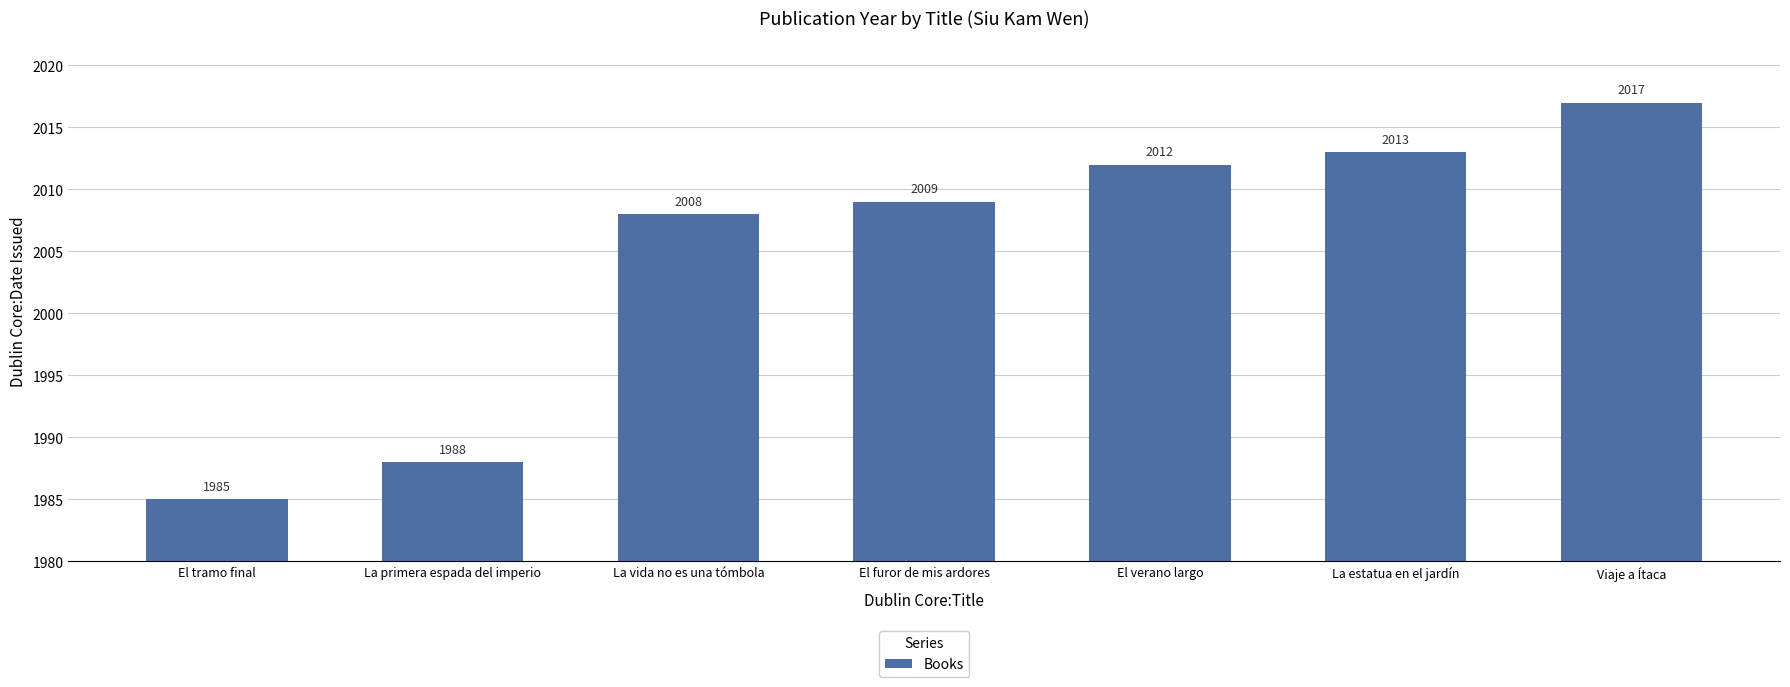

What is the approximate value at La estatua en el jardín, to the nearest 10?

2010